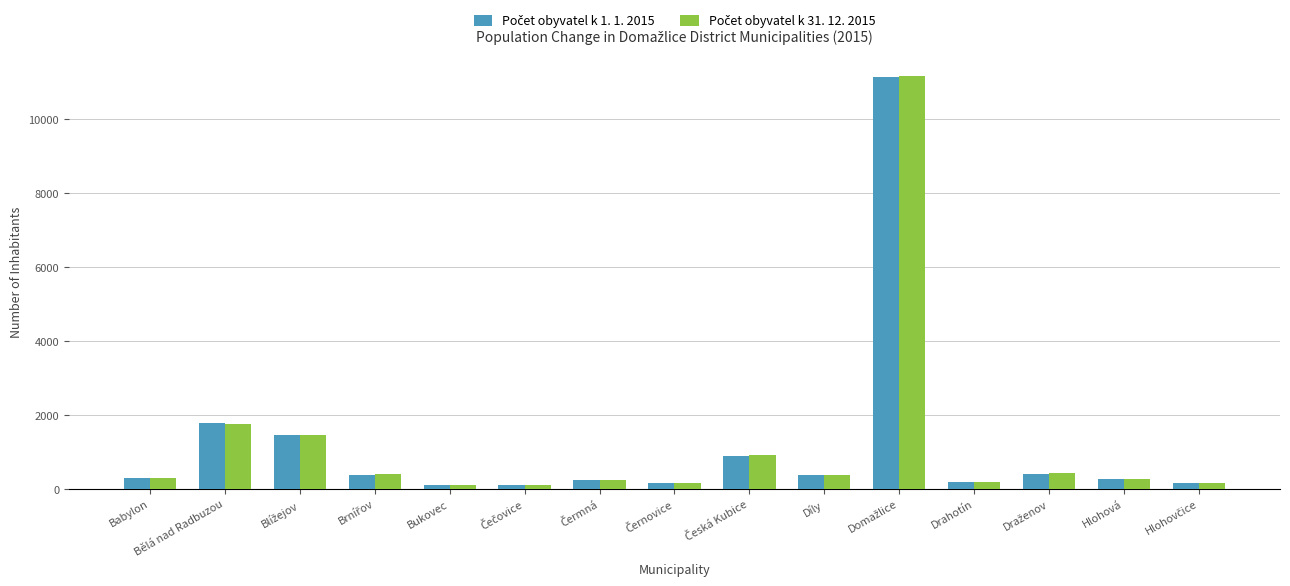

What is the spread (max minus min) of values at Hlohová?

4